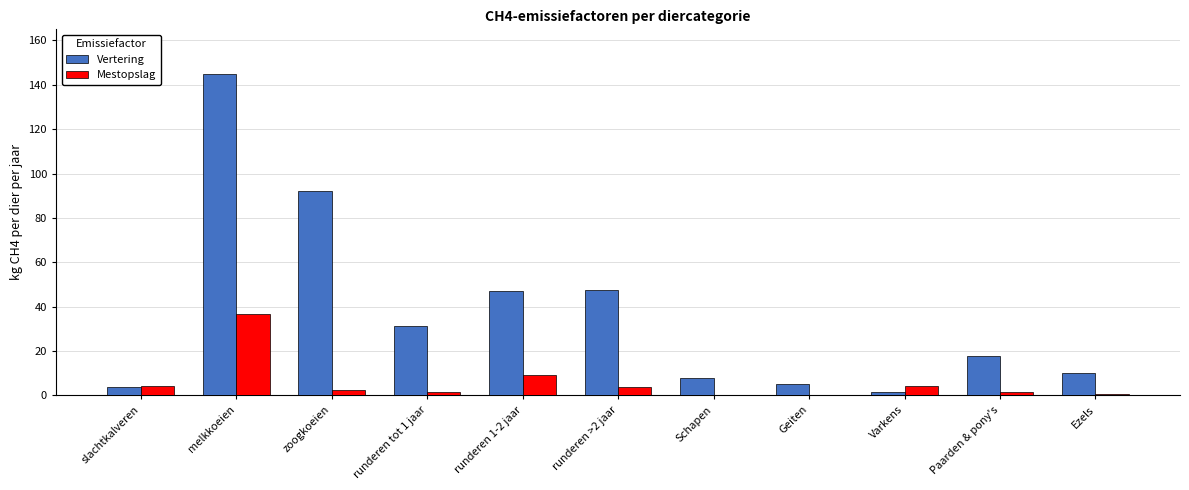

What is the total value across all series at Paarden & pony's?

19.6